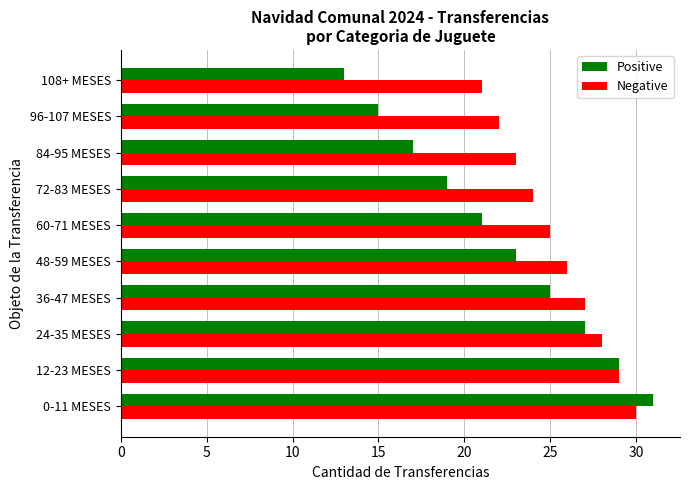

Rank the categories by Positive value from lowest to highest.

108+ MESES, 96-107 MESES, 84-95 MESES, 72-83 MESES, 60-71 MESES, 48-59 MESES, 36-47 MESES, 24-35 MESES, 12-23 MESES, 0-11 MESES